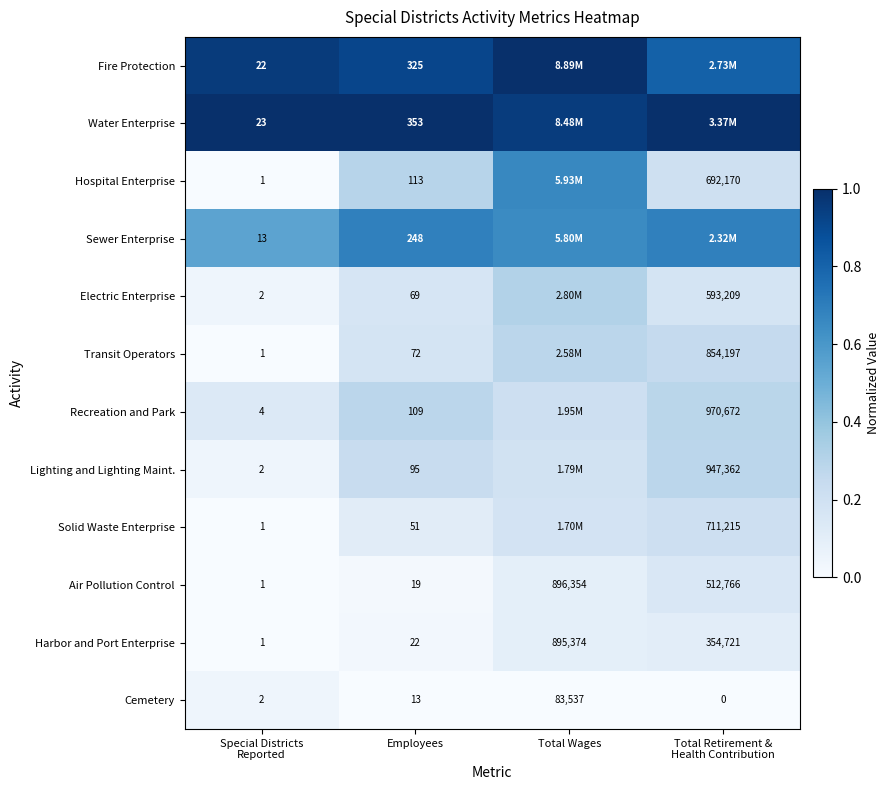

Which category has the highest value in the Harbor and Port Enterprise series?

Total Wages